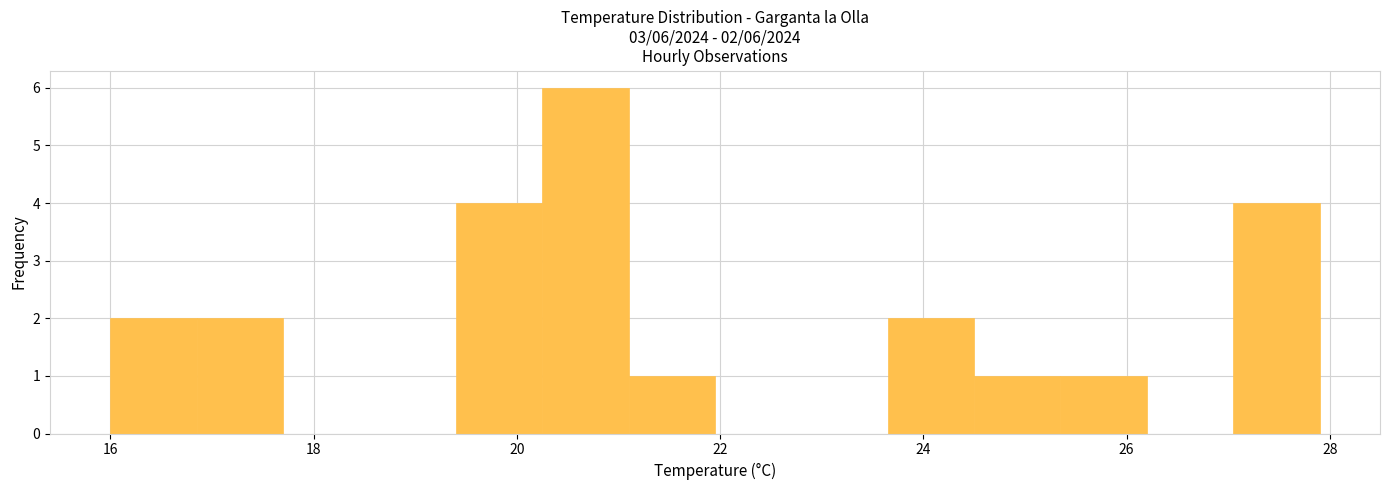

Which range on the x-axis has the tallest bar?

20.25 to 21.10